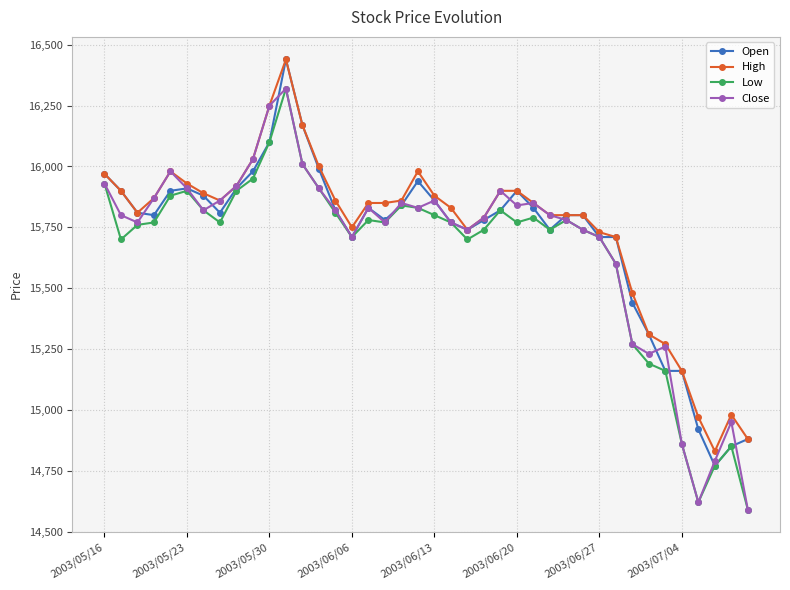

What is the sum of all Open values?

628440